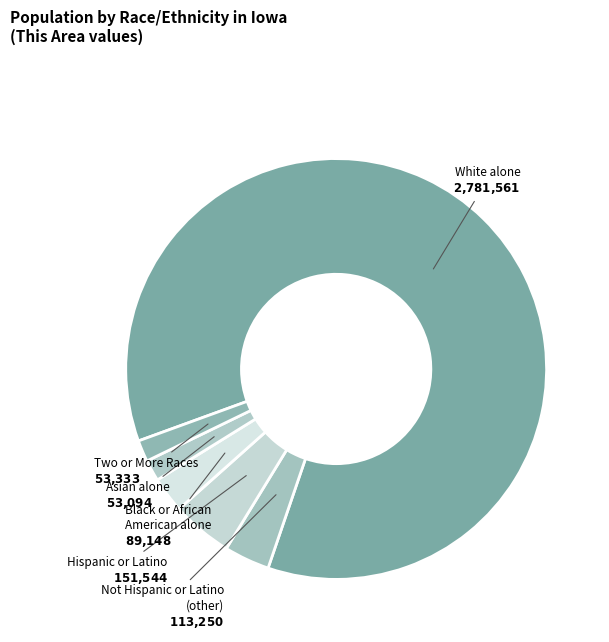

How many segments does this pie chart have?

6